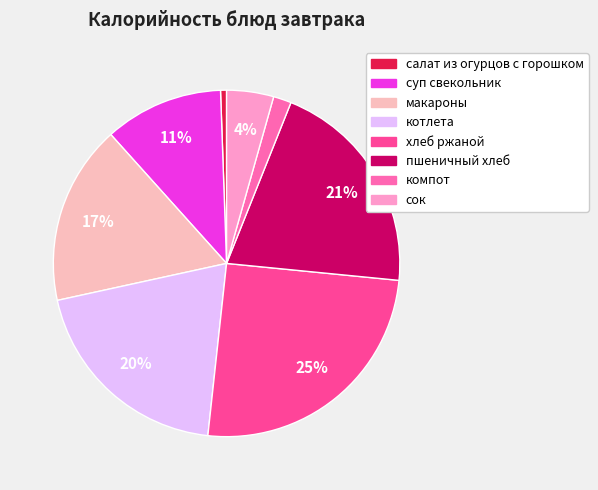

Rank the categories by value from lowest to highest.

салат из огурцов с горошком, компот, сок, суп свекольник, макароны, котлета, пшеничный хлеб, хлеб ржаной